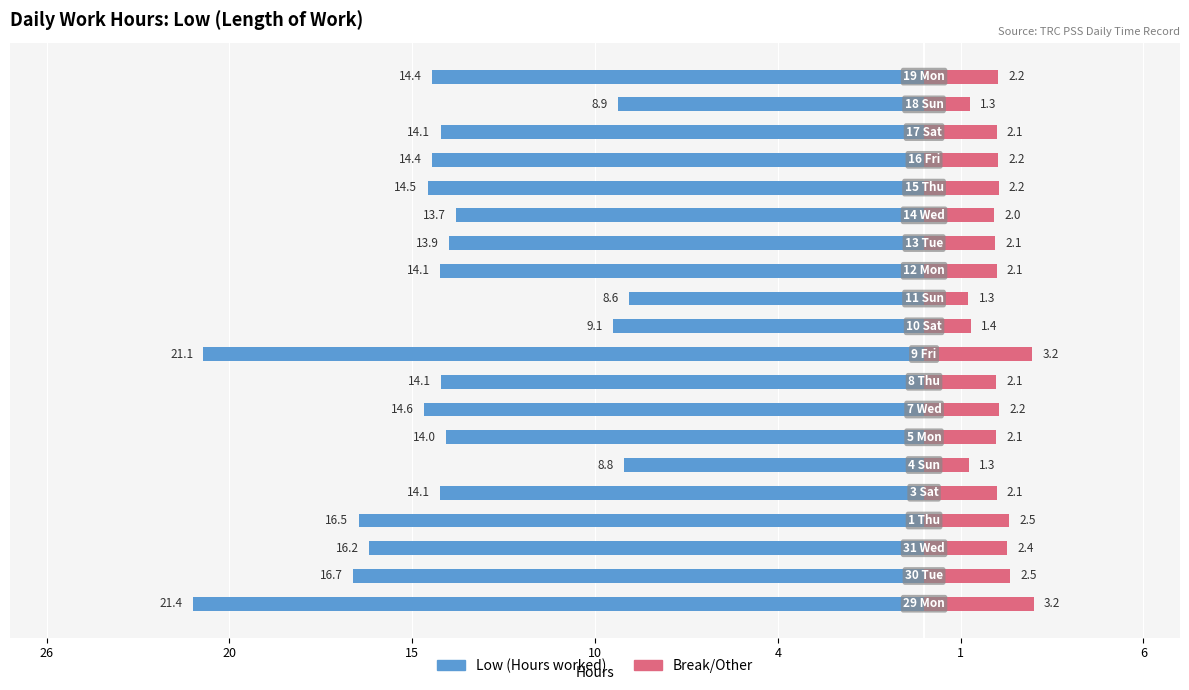

At how many categories does at least one series exceed -7?

20